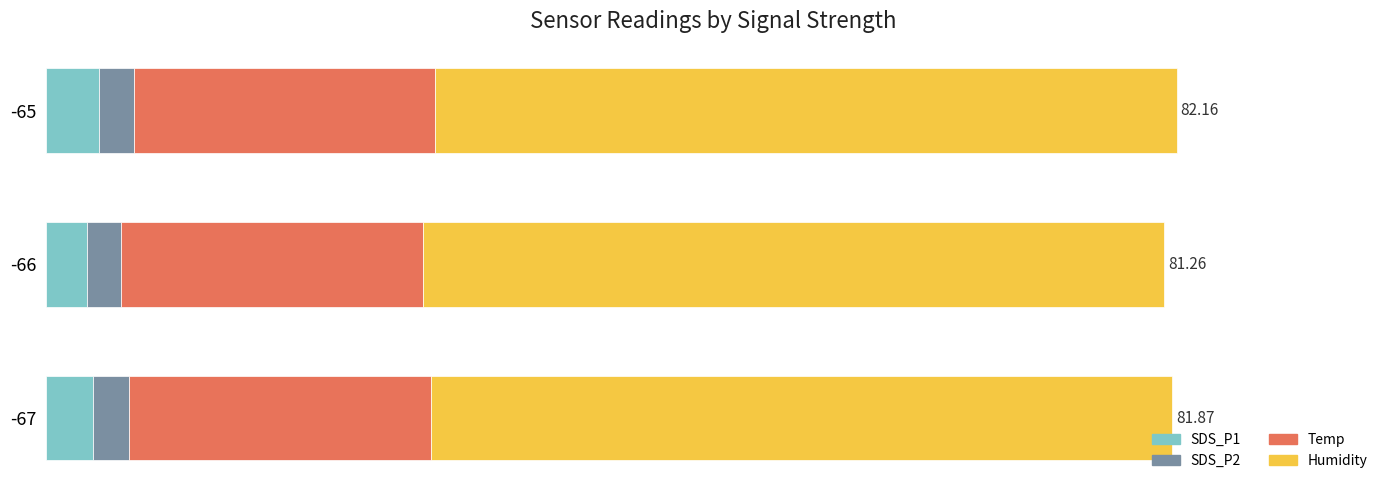

What is the value of the Humidity bar at the 1st from the left?

53.9